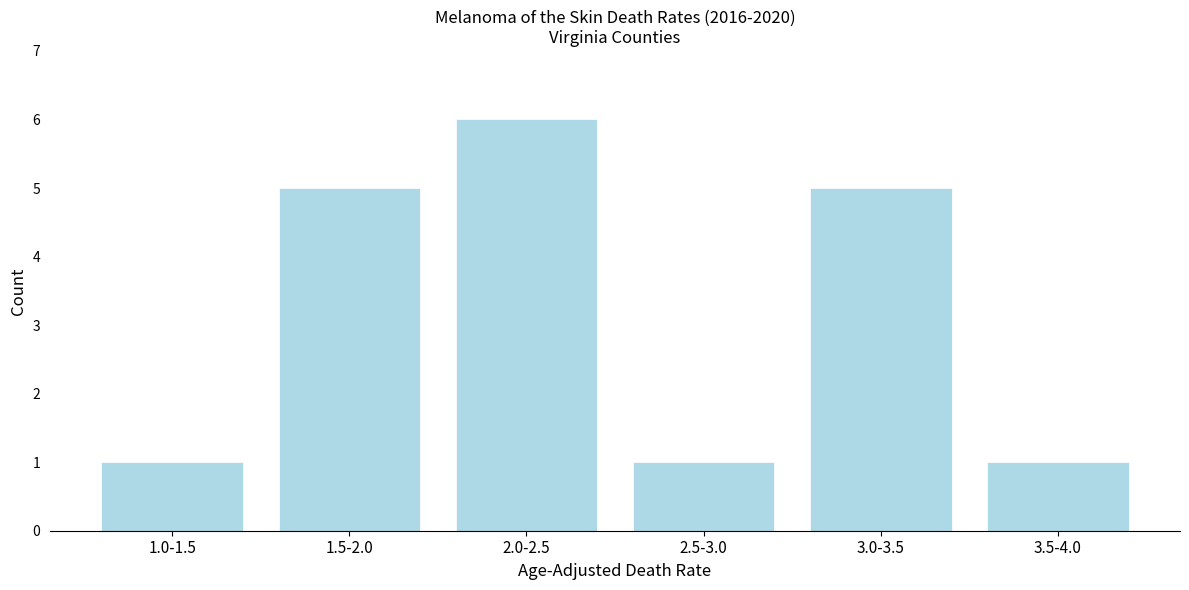

Reading right to left, list all the values displayed in this chart.

1	5	1	6	5	1